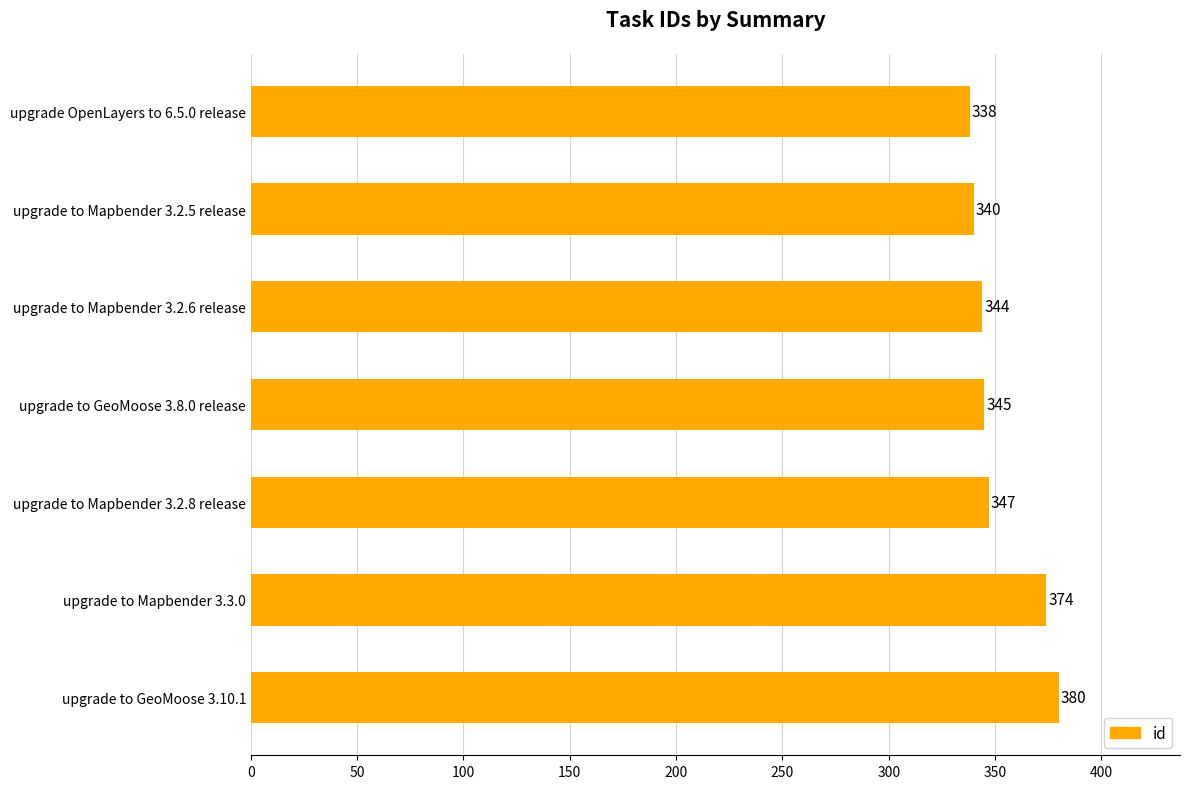

List the labels in order of value, smallest first.

upgrade OpenLayers to 6.5.0 release, upgrade to Mapbender 3.2.5 release, upgrade to Mapbender 3.2.6 release, upgrade to GeoMoose 3.8.0 release, upgrade to Mapbender 3.2.8 release, upgrade to Mapbender 3.3.0, upgrade to GeoMoose 3.10.1